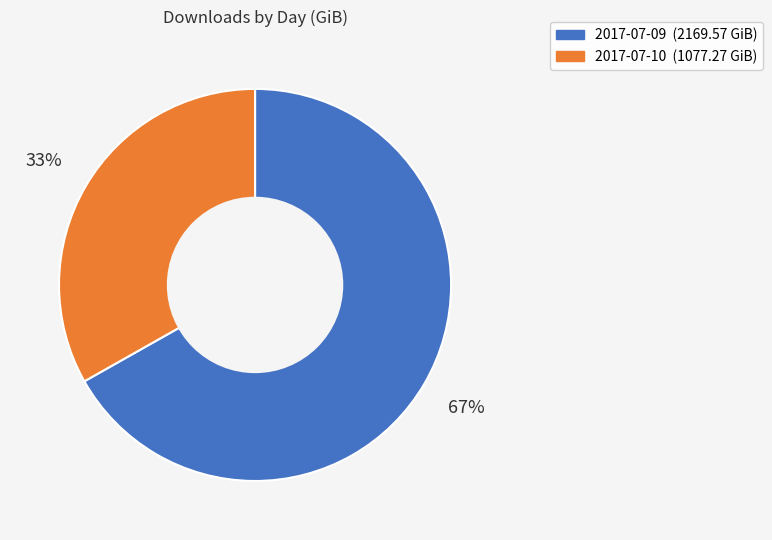

Is the sum of 2017-07-09 and 2017-07-10 greater than half?

Yes